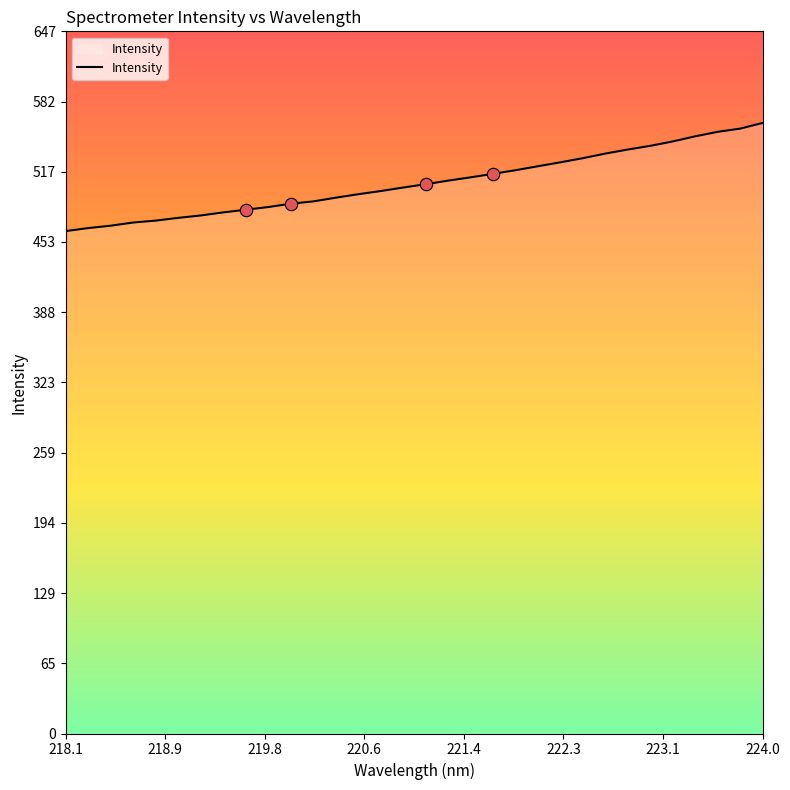

What is the greatest value displayed?

562.2